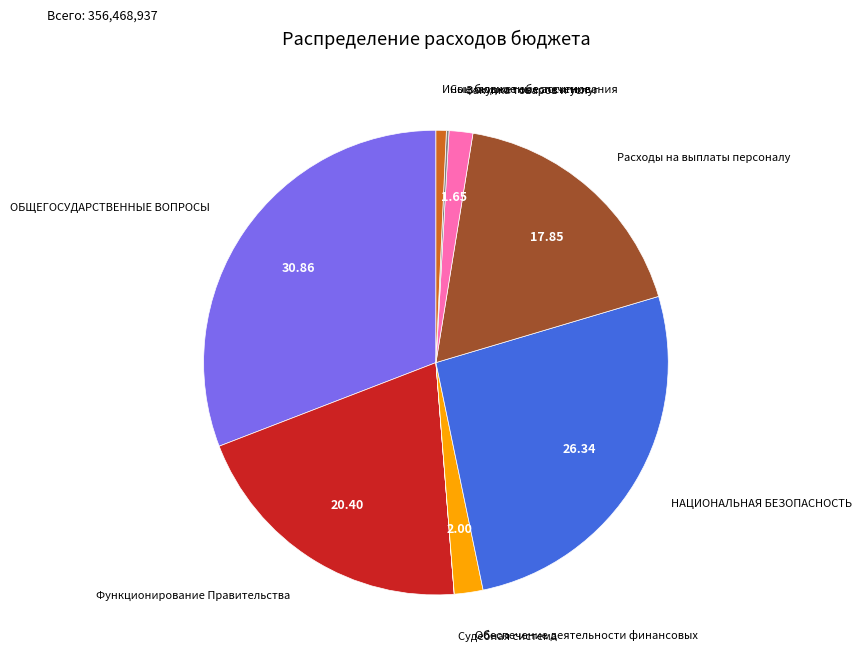

Is there any slice that represents more than half of the pie?

No